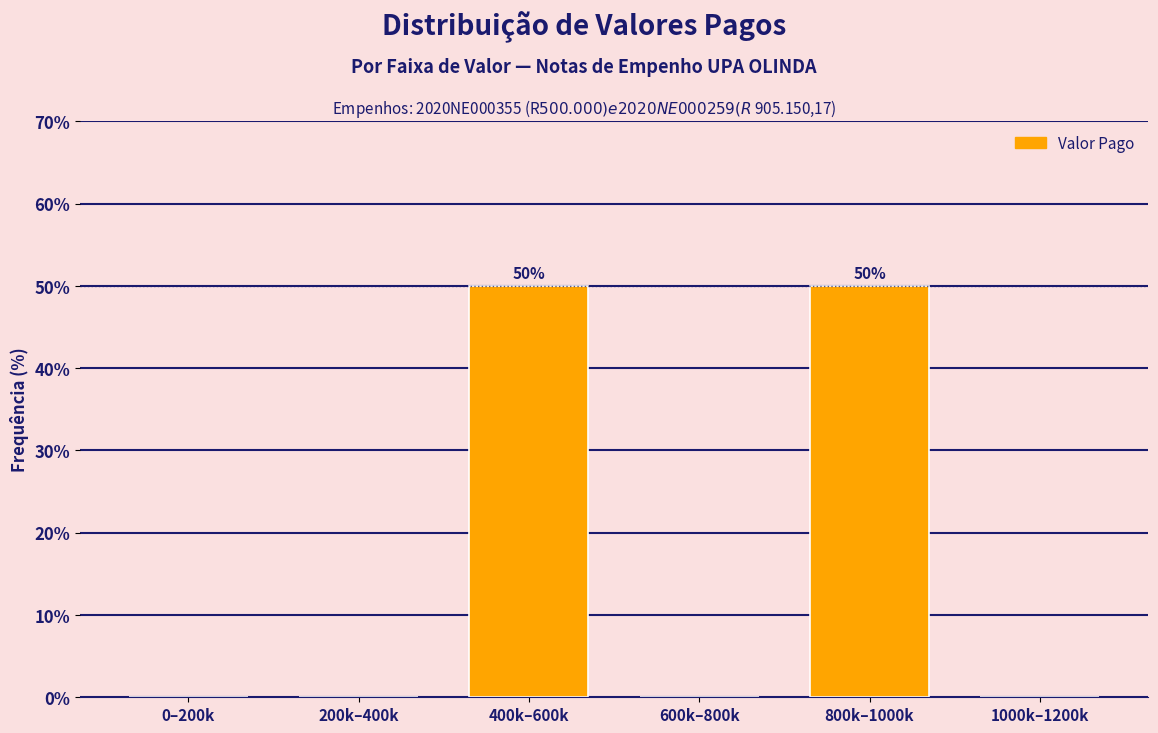

Reading right to left, list all the values displayed in this chart.

1000k–1200k=0	800k–1000k=50	600k–800k=0	400k–600k=50	200k–400k=0	0–200k=0